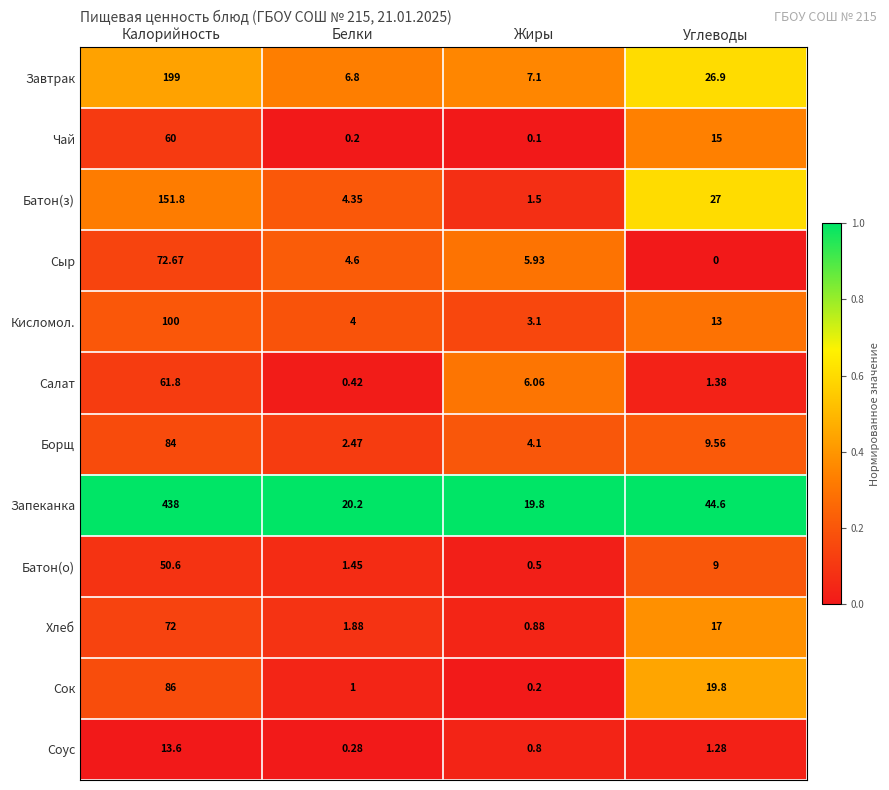

Which series has the largest total across all categories?

Запеканка